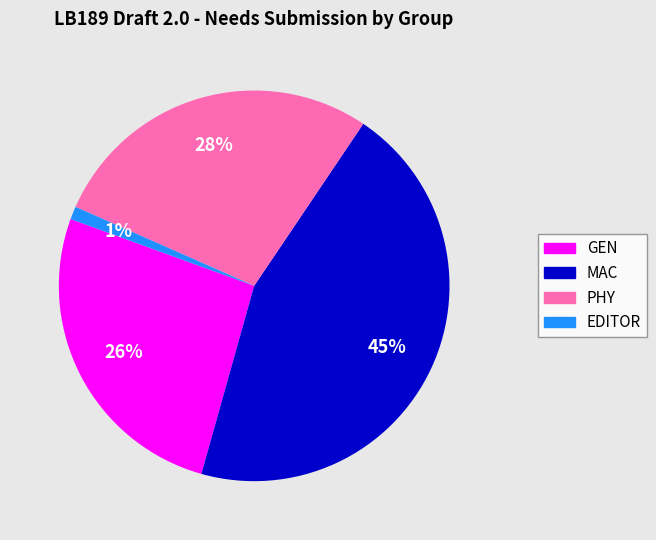

How many slices are in this pie chart?

4